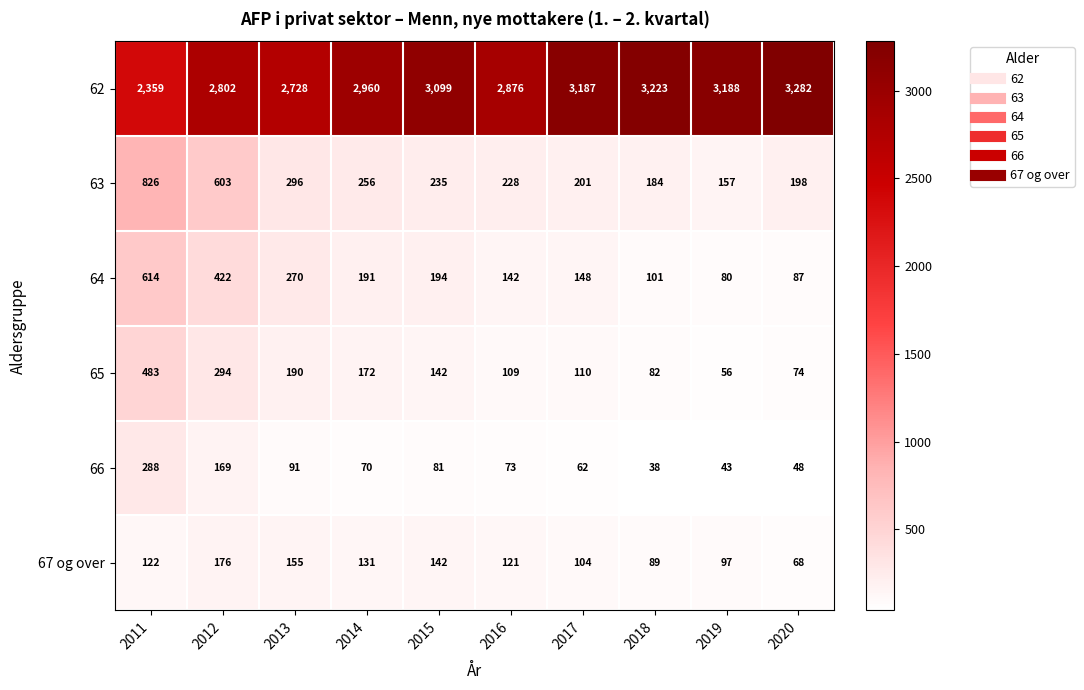

Rank the series by their maximum value, from highest to lowest.

62, 63, 64, 65, 66, 67 og over